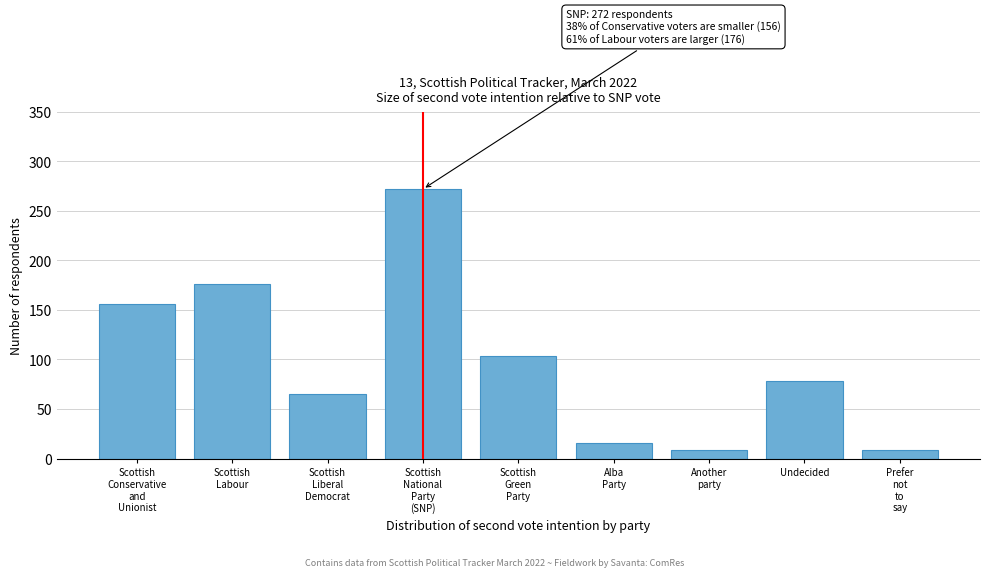

Reading right to left, transcribe all the data shown in this chart.

9	78	9	16	104	272	65	176	156